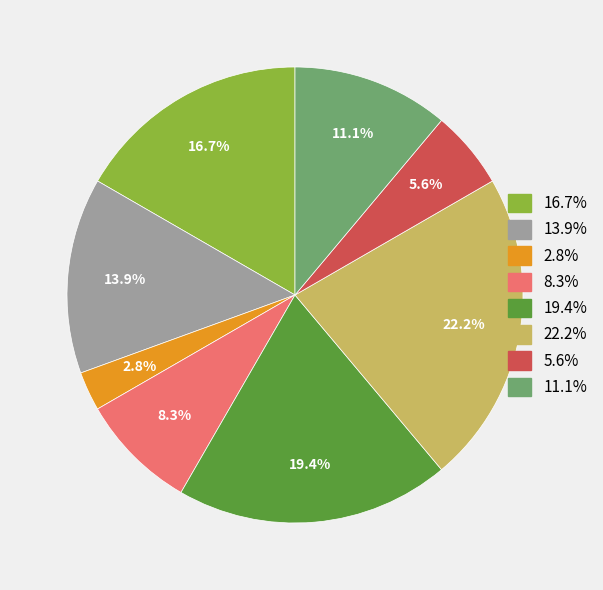

To the nearest percent, what is the average slice percentage?

12%